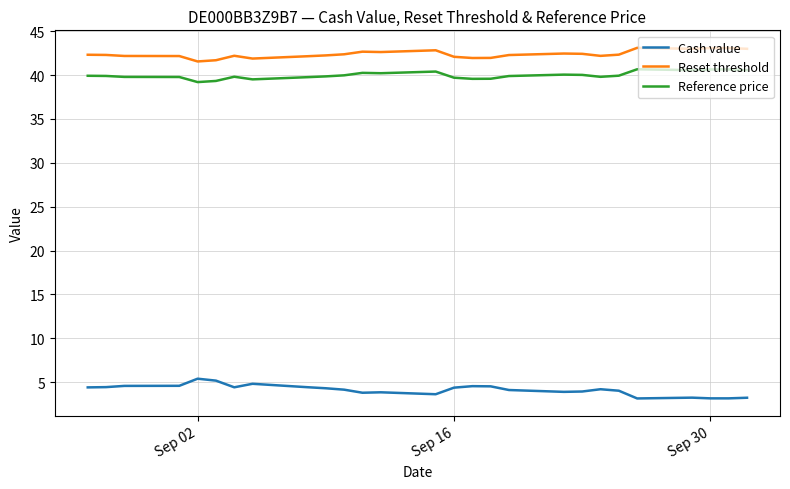

What is the highest value of the Reset threshold series?

43.1